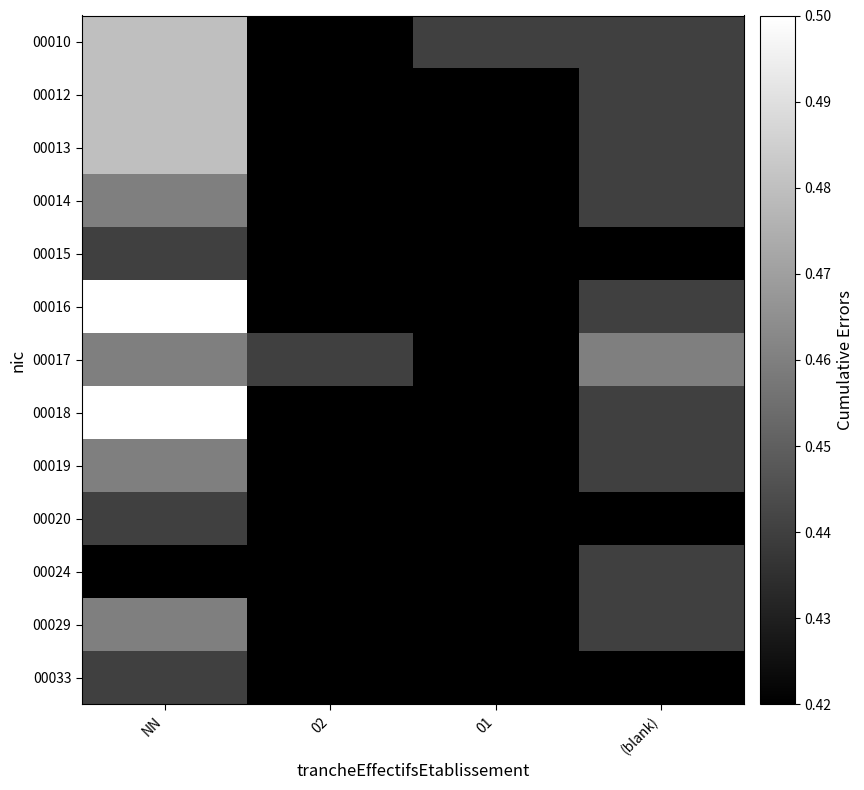

At 02, list the series in order from largest to smallest.

00017, 00010, 00012, 00013, 00014, 00015, 00016, 00018, 00019, 00020, 00024, 00029, 00033